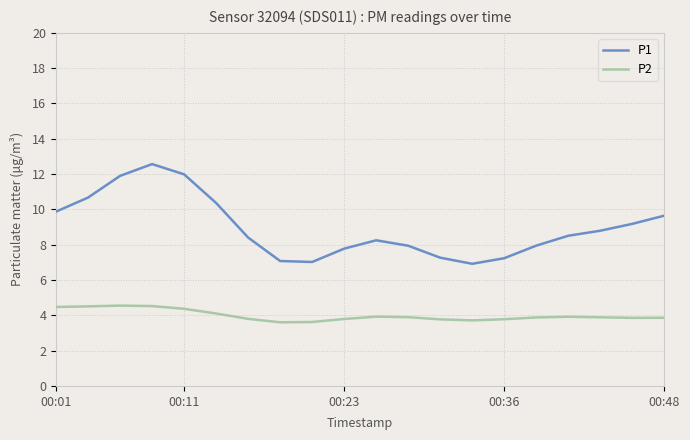

Which series has the largest range (max minus min)?

P1